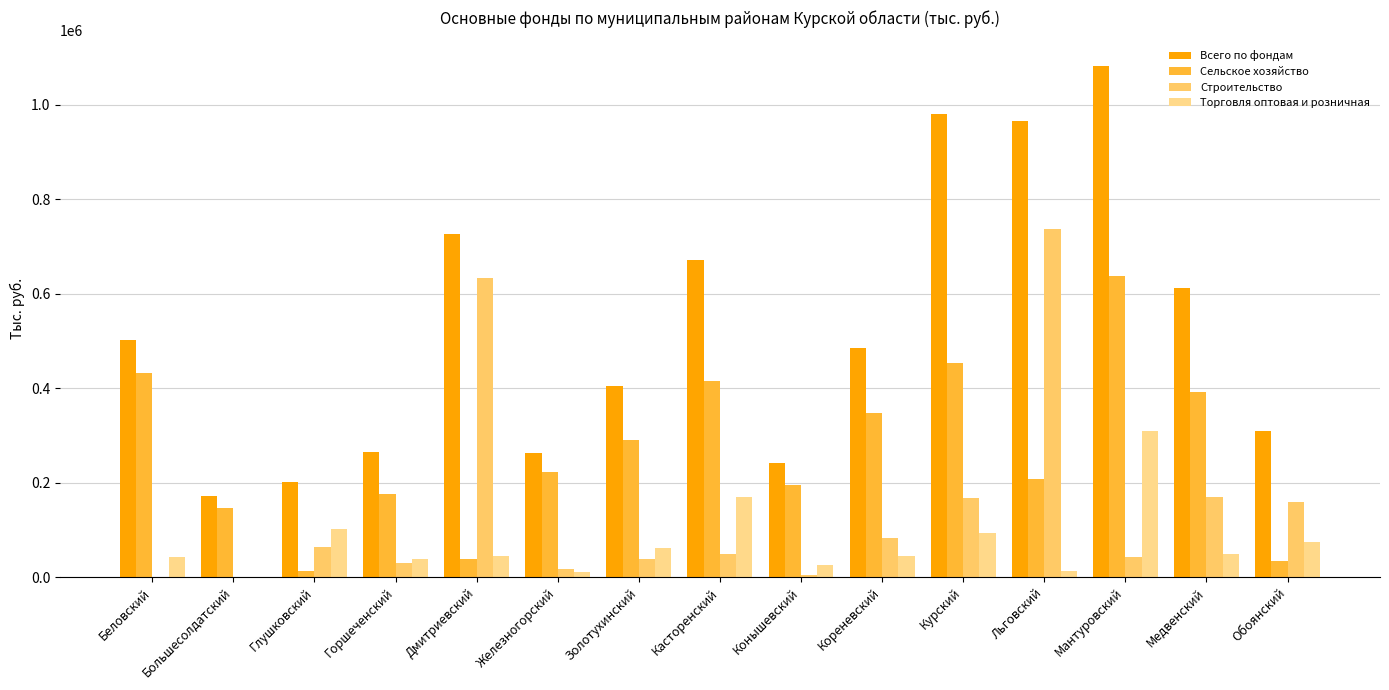

Which label corresponds to the smallest value in the chart?

Беловский